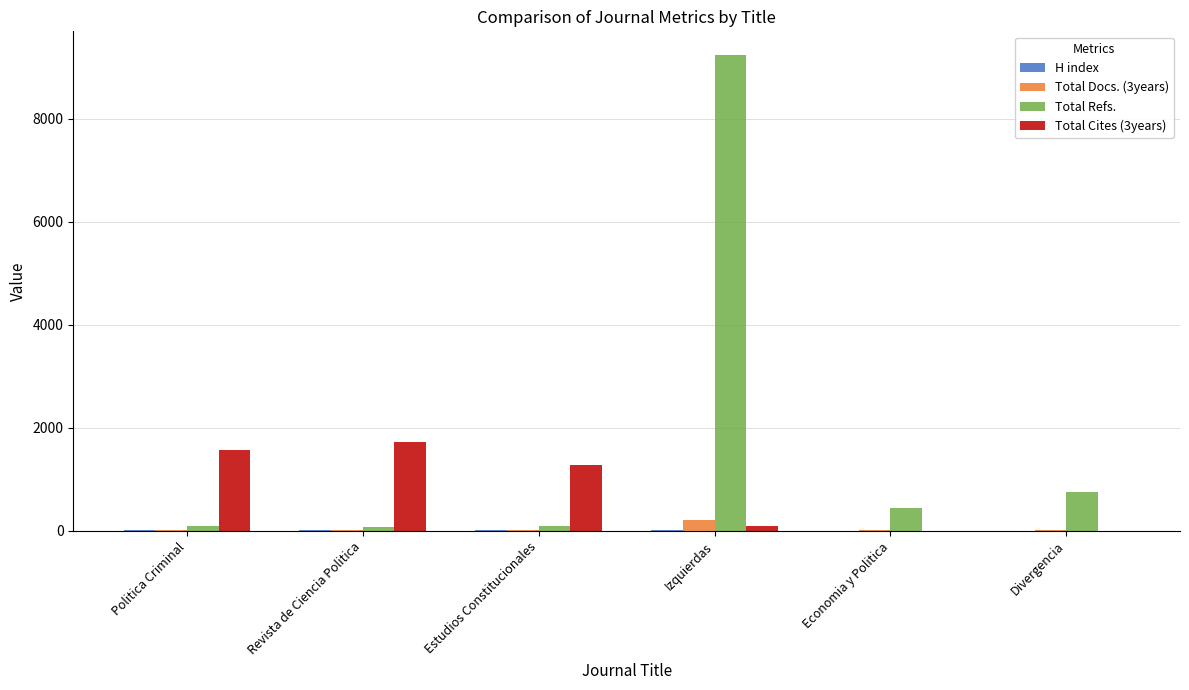

True or false: Total Refs. has a value of 757 at Divergencia.

True